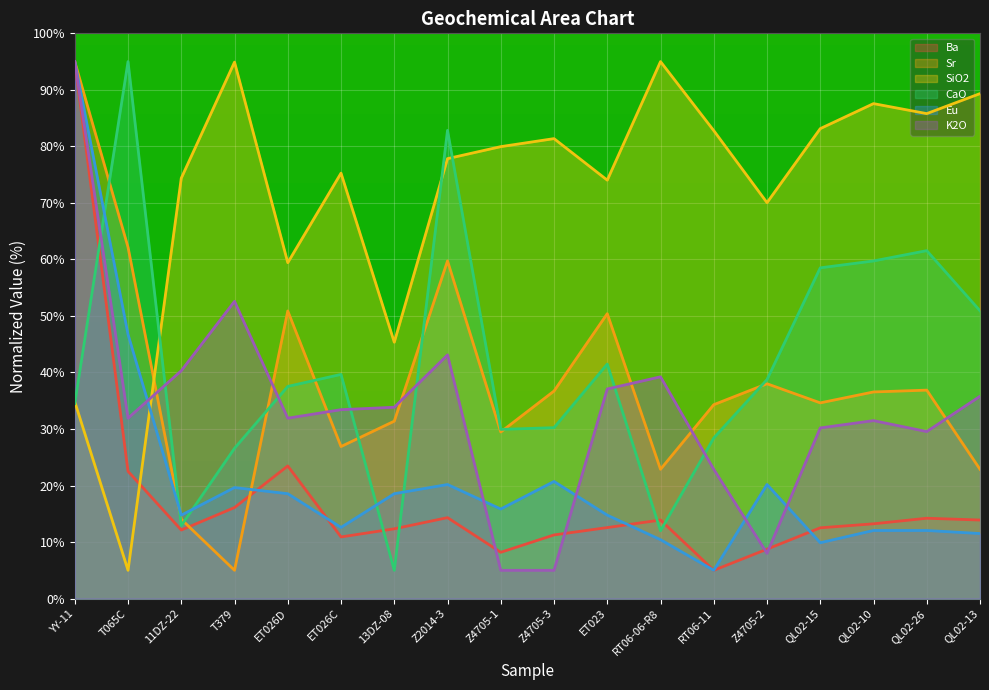

Reading right to left, list all the values displayed in this chart.

Ba: 13.9	14.2	13.2	12.5	8.7	5.0	13.9	12.6	11.3	8.2	14.3	12.3	10.9	23.5	16.1	12.1	22.5	95.0
Sr: 22.9	36.9	36.6	34.6	38.0	34.3	22.9	50.4	36.7	29.5	59.7	31.4	26.9	50.9	5.0	14.0	62.2	95.0
SiO2: 89.3	85.8	87.6	83.1	70.0	82.8	95.0	74.0	81.4	80.0	77.8	45.4	75.3	59.4	94.9	74.4	5.0	34.8
CaO: 50.9	61.6	59.7	58.5	38.7	28.4	12.0	41.5	30.2	29.9	82.8	5.0	39.7	37.5	26.6	12.9	95.0	34.5
Eu: 11.5	12.0	12.0	9.9	20.2	5.0	10.4	14.8	20.7	15.8	20.2	18.6	12.6	18.6	19.6	14.8	46.7	95.0
K2O: 35.8	29.5	31.5	30.2	8.0	22.9	39.2	37.1	5.0	5.0	43.1	33.9	33.4	31.9	52.6	40.3	31.9	95.0